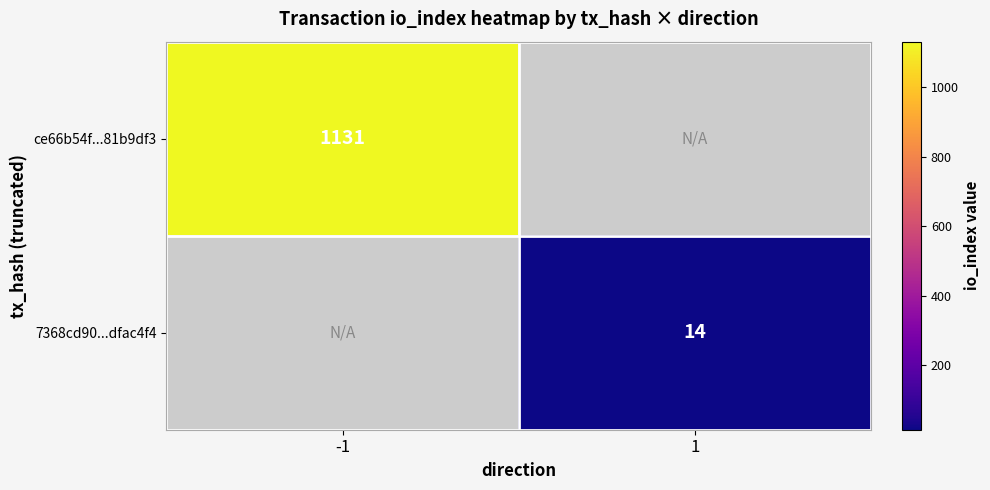

The value of 7368cd90...dfac4f4 at 1 is 4.0. True or false?

False